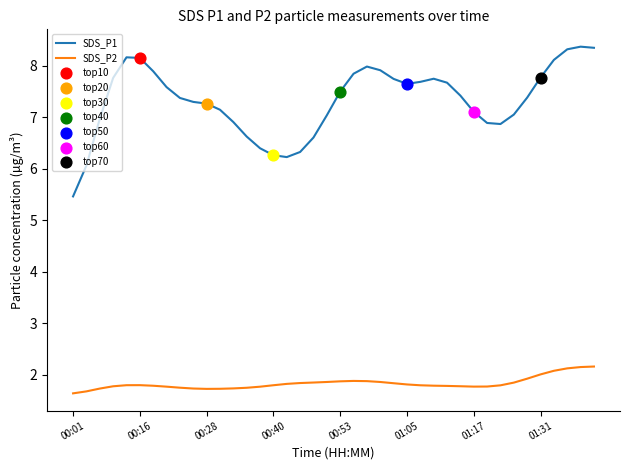

True or false: SDS_P1 and SDS_P2 cross at least once.

False